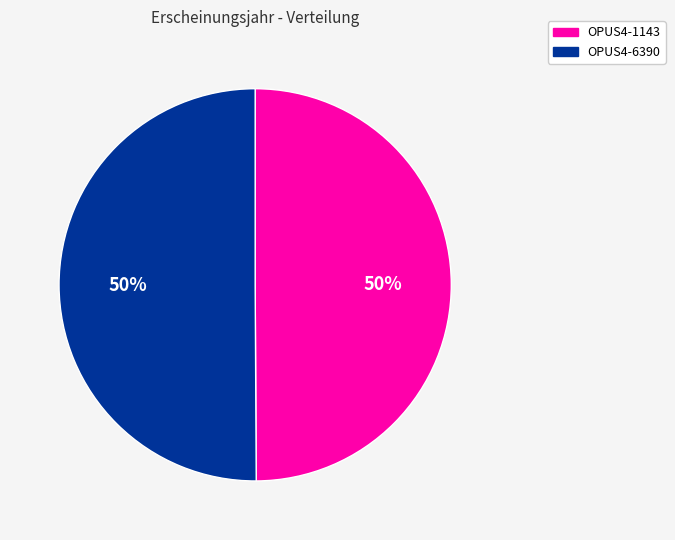

To the nearest percent, what portion does OPUS4-6390 represent?

50%